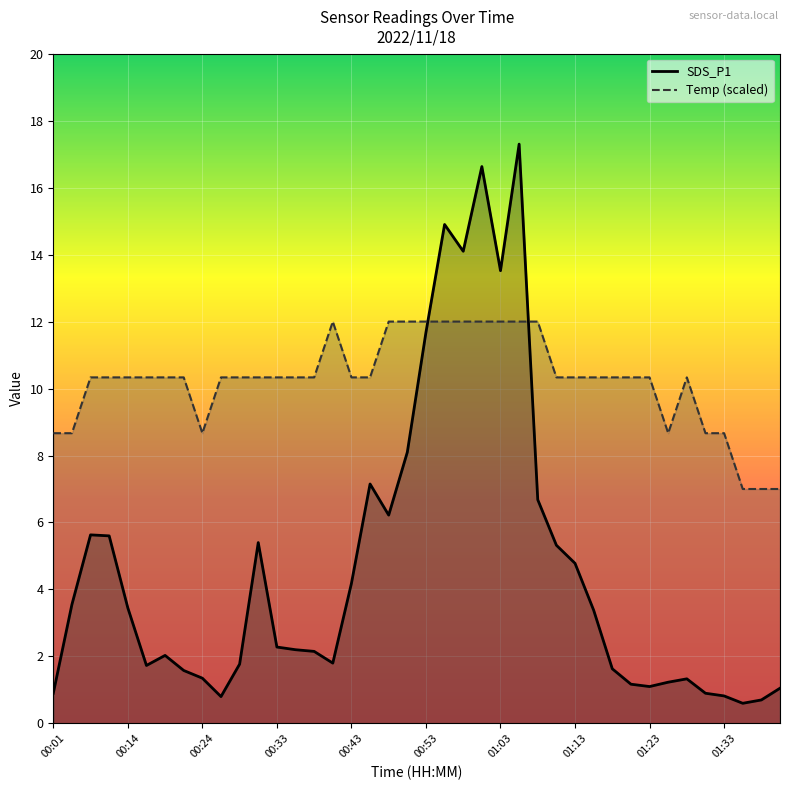

Reading left to right, extract all data points from this chart.

SDS_P1: 00:01=0.9	00:03=3.5	00:06=5.6	00:08=5.6	00:14=3.5	00:16=1.7	00:19=2.0	00:21=1.6	00:24=1.4	00:26=0.8	00:28=1.8	00:31=5.4	00:33=2.3	00:36=2.2	00:38=2.1	00:41=1.8	00:43=4.2	00:46=7.2	00:48=6.2	00:51=8.1	00:53=11.7	00:55=14.9	00:58=14.1	01:00=16.6	01:03=13.5	01:05=17.3	01:08=6.7	01:10=5.3	01:13=4.8	01:15=3.4	01:18=1.6	01:20=1.2	01:23=1.1	01:25=1.2	01:28=1.3	01:30=0.9	01:33=0.8	01:35=0.6	01:38=0.7	01:40=1.1
Temp: 00:01=8.7	00:03=8.7	00:06=10.3	00:08=10.3	00:14=10.3	00:16=10.3	00:19=10.3	00:21=10.3	00:24=8.7	00:26=10.3	00:28=10.3	00:31=10.3	00:33=10.3	00:36=10.3	00:38=10.3	00:41=12.0	00:43=10.3	00:46=10.3	00:48=12.0	00:51=12.0	00:53=12.0	00:55=12.0	00:58=12.0	01:00=12.0	01:03=12.0	01:05=12.0	01:08=12.0	01:10=10.3	01:13=10.3	01:15=10.3	01:18=10.3	01:20=10.3	01:23=10.3	01:25=8.7	01:28=10.3	01:30=8.7	01:33=8.7	01:35=7.0	01:38=7.0	01:40=7.0